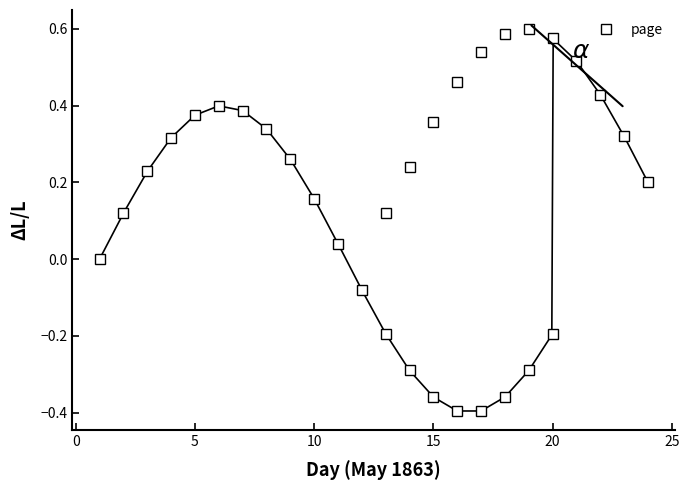

True or false: there are more than 2 points higher than both neighbors.

False